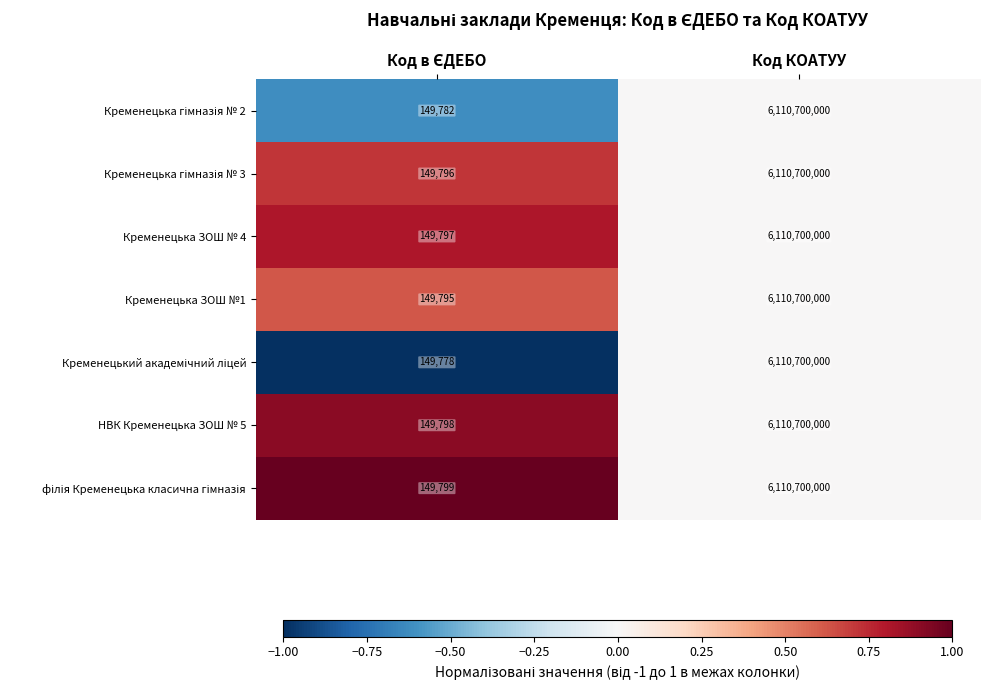

What is the average value of the НВК Кременецька ЗОШ № 5 series?

3055424899